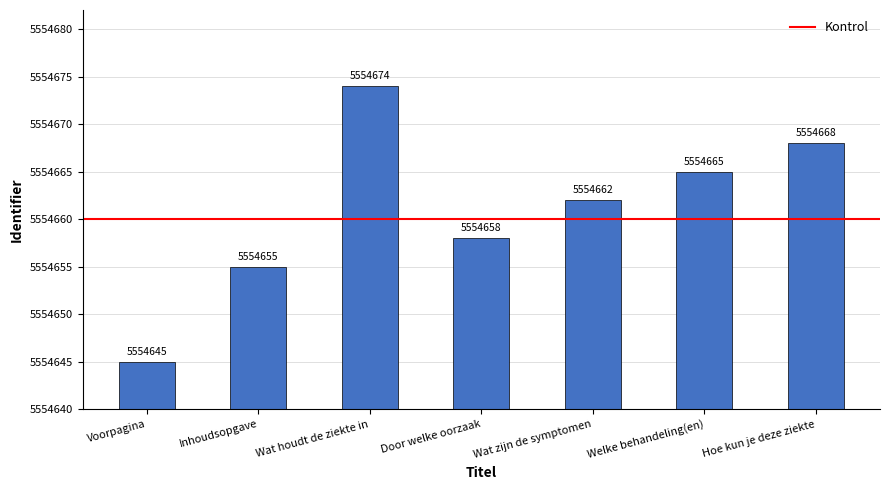

Rank the categories by value from lowest to highest.

Voorpagina, Inhoudsopgave, Door welke oorzaak, Wat zijn de symptomen, Welke behandeling(en), Hoe kun je deze ziekte, Wat houdt de ziekte in